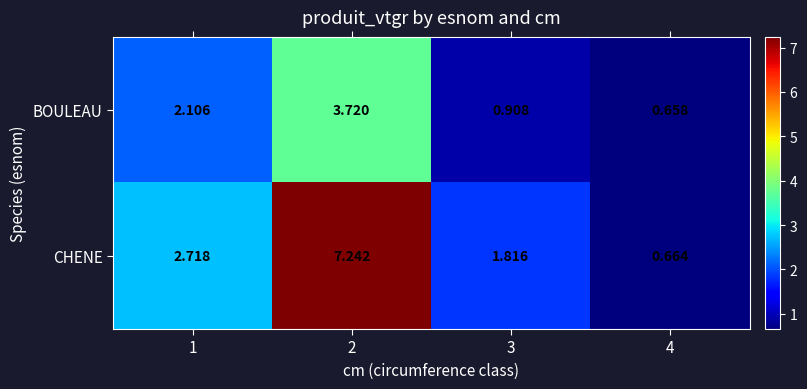

At how many categories does at least one series exceed 2?

2